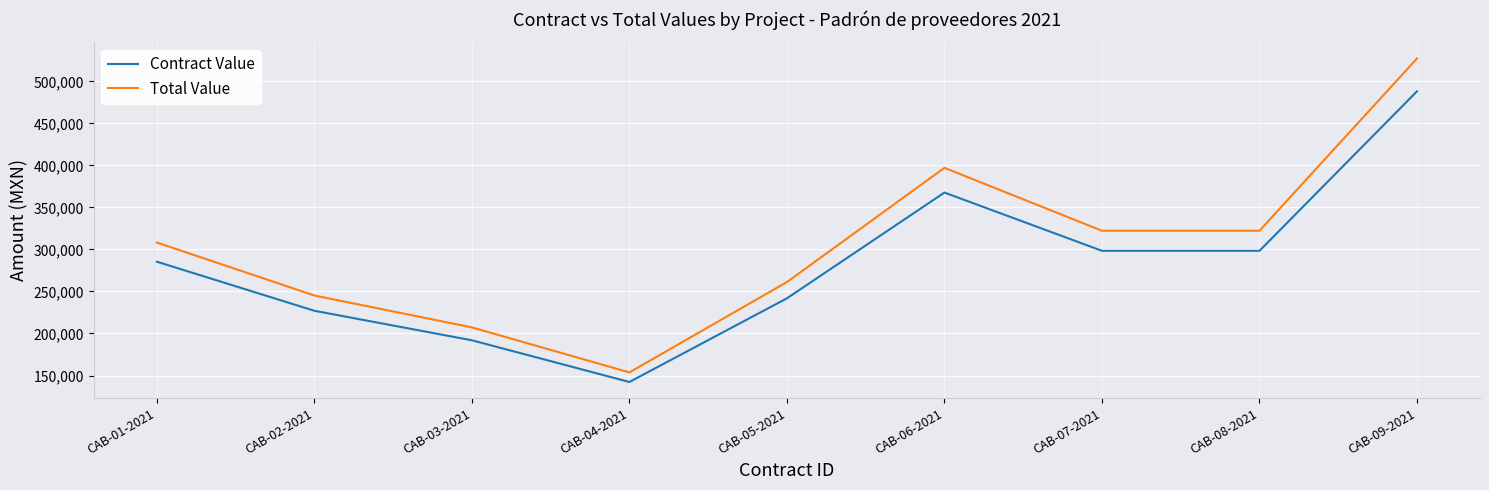

Is the value of Contract Value at CAB-02-2021 greater than the value of Total Value at CAB-04-2021?

Yes